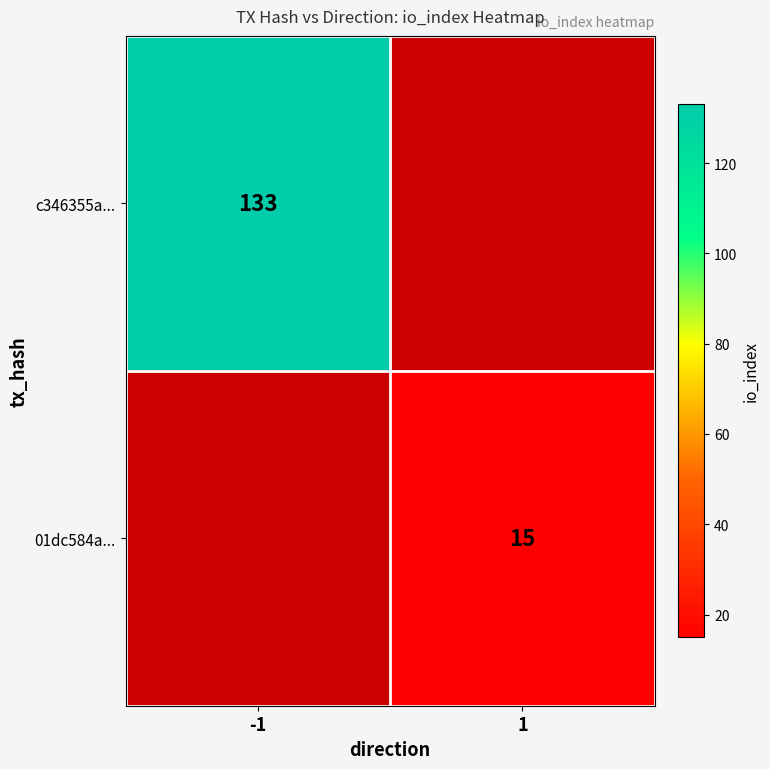

Which label corresponds to the smallest value in the chart?

1